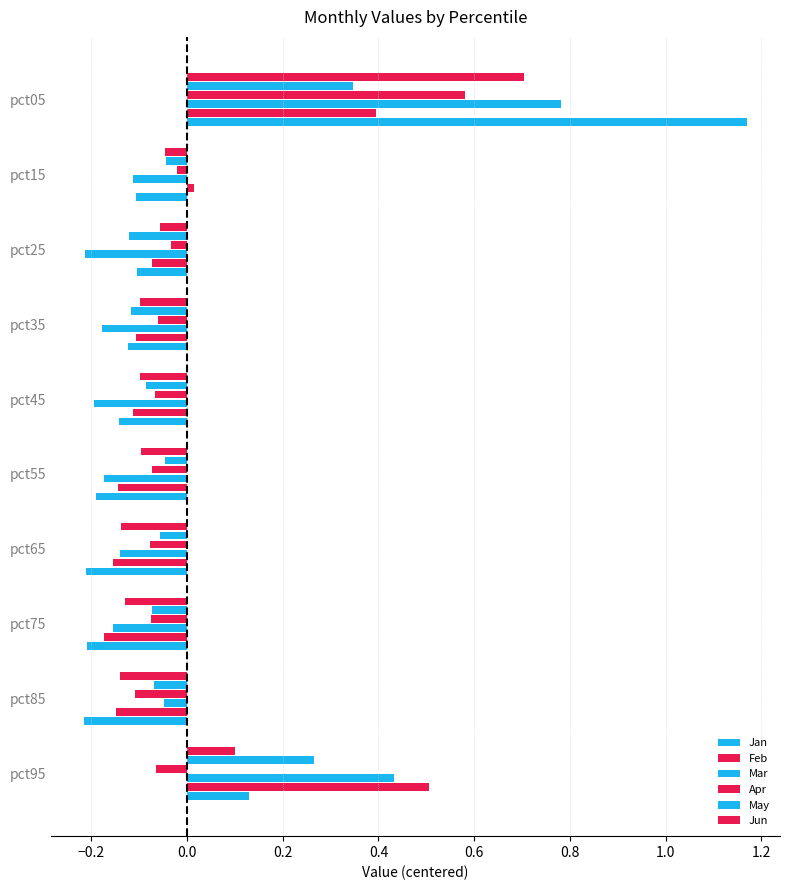

How many data points in Apr are less than 0?

9